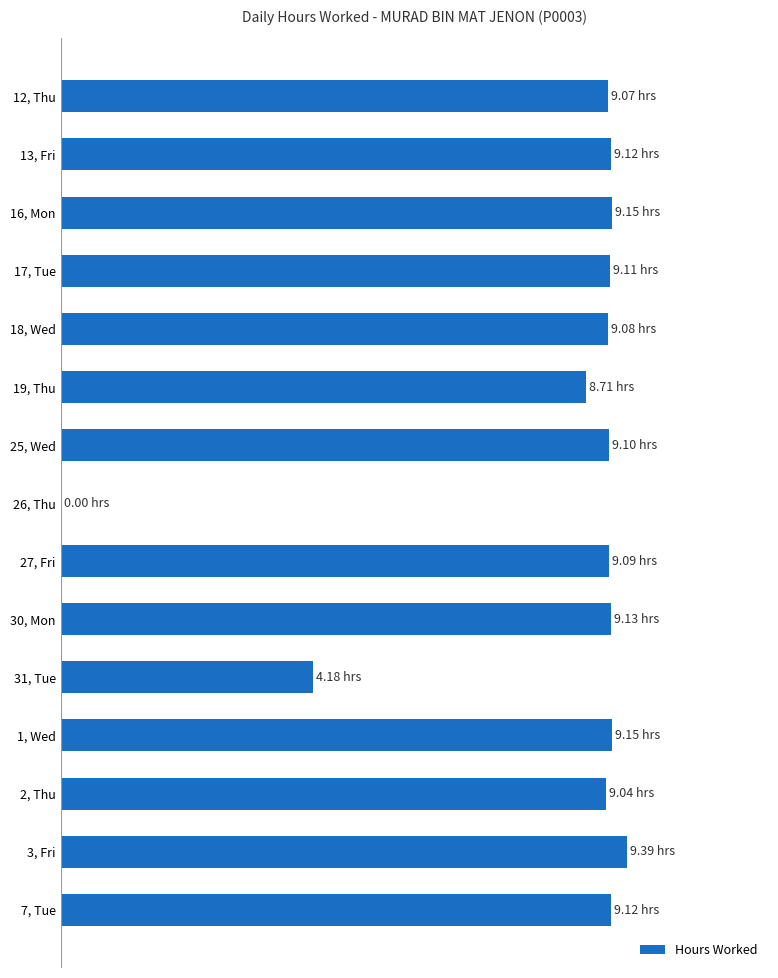

How many bars are there in total?

15